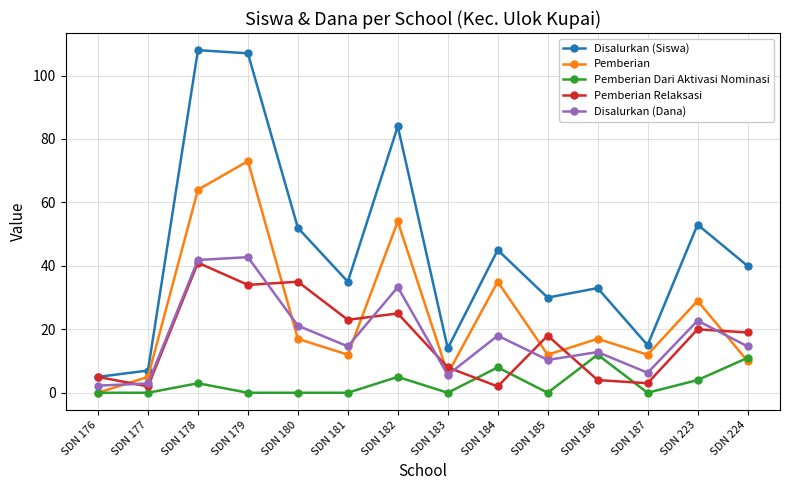

Is the value of Pemberian at SDN 178 greater than the value of Pemberian Relaksasi at SDN 180?

Yes